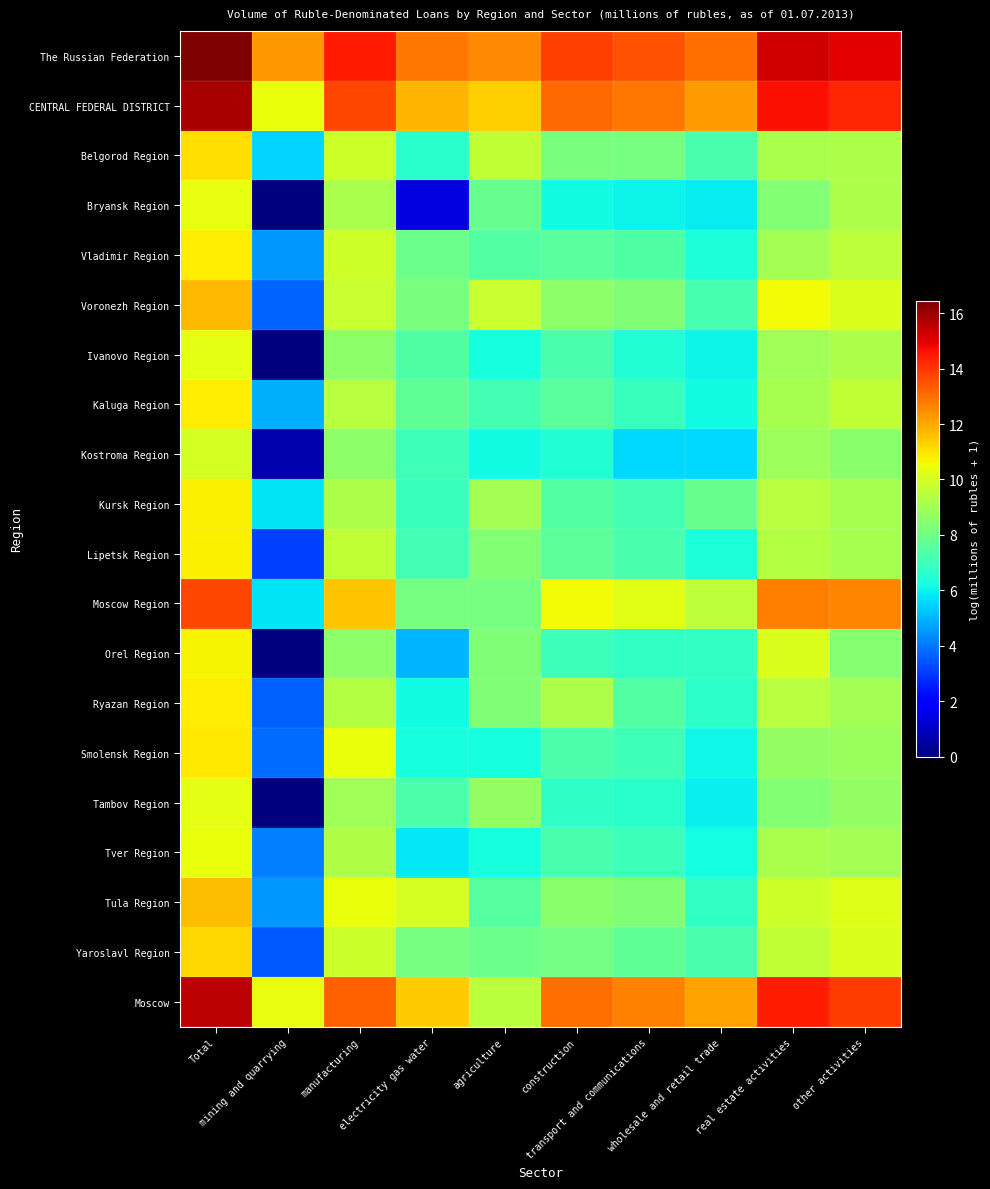

Reading right to left, extract all data points from this chart.

The Russian Federation: other activities=15.0	real estate activities=15.2	wholesale and retail trade=13.0	transport and communications=13.5	construction=13.8	agriculture=12.6	electricity gas water=12.9	manufacturing=14.5	mining and quarrying=12.3	Total=16.4
CENTRAL FEDERAL DISTRICT: other activities=14.3	real estate activities=14.7	wholesale and retail trade=12.2	transport and communications=12.9	construction=13.2	agriculture=11.4	electricity gas water=11.8	manufacturing=13.7	mining and quarrying=10.4	Total=15.8
Belgorod Region: other activities=9.2	real estate activities=9.2	wholesale and retail trade=7.2	transport and communications=8.1	construction=8.2	agriculture=9.6	electricity gas water=6.6	manufacturing=9.8	mining and quarrying=5.5	Total=11.1
Bryansk Region: other activities=9.2	real estate activities=8.4	wholesale and retail trade=5.9	transport and communications=6.0	construction=6.1	agriculture=7.8	electricity gas water=1.4	manufacturing=9.1	mining and quarrying=0.0	Total=10.4
Vladimir Region: other activities=9.5	real estate activities=9.0	wholesale and retail trade=6.3	transport and communications=7.3	construction=7.5	agriculture=7.4	electricity gas water=7.9	manufacturing=9.8	mining and quarrying=4.5	Total=10.8
Voronezh Region: other activities=10.1	real estate activities=10.6	wholesale and retail trade=7.2	transport and communications=8.3	construction=8.6	agriculture=9.7	electricity gas water=8.2	manufacturing=9.7	mining and quarrying=3.7	Total=11.7
Ivanovo Region: other activities=9.2	real estate activities=9.0	wholesale and retail trade=6.0	transport and communications=6.4	construction=7.2	agriculture=6.3	electricity gas water=7.4	manufacturing=8.6	mining and quarrying=0.0	Total=10.3
Kaluga Region: other activities=9.6	real estate activities=9.1	wholesale and retail trade=6.2	transport and communications=6.9	construction=7.5	agriculture=7.1	electricity gas water=7.6	manufacturing=9.4	mining and quarrying=4.9	Total=10.8
Kostroma Region: other activities=8.5	real estate activities=8.9	wholesale and retail trade=5.6	transport and communications=5.6	construction=6.5	agriculture=6.1	electricity gas water=7.0	manufacturing=8.6	mining and quarrying=0.7	Total=10.0
Kursk Region: other activities=9.1	real estate activities=9.4	wholesale and retail trade=7.9	transport and communications=7.1	construction=7.4	agriculture=9.0	electricity gas water=6.9	manufacturing=9.2	mining and quarrying=5.8	Total=10.8
Lipetsk Region: other activities=9.1	real estate activities=9.4	wholesale and retail trade=6.3	transport and communications=7.2	construction=7.6	agriculture=8.4	electricity gas water=7.1	manufacturing=9.6	mining and quarrying=3.1	Total=10.8
Moscow Region: other activities=12.6	real estate activities=12.8	wholesale and retail trade=9.5	transport and communications=10.2	construction=10.6	agriculture=8.1	electricity gas water=8.1	manufacturing=11.5	mining and quarrying=5.7	Total=13.7
Orel Region: other activities=8.4	real estate activities=10.1	wholesale and retail trade=6.8	transport and communications=6.8	construction=7.0	agriculture=8.3	electricity gas water=4.9	manufacturing=8.6	mining and quarrying=0.0	Total=10.7
Ryazan Region: other activities=9.0	real estate activities=9.4	wholesale and retail trade=6.6	transport and communications=7.4	construction=9.2	agriculture=8.3	electricity gas water=6.2	manufacturing=9.3	mining and quarrying=3.6	Total=10.8
Smolensk Region: other activities=8.9	real estate activities=8.7	wholesale and retail trade=6.1	transport and communications=7.1	construction=7.3	agriculture=6.2	electricity gas water=6.2	manufacturing=10.4	mining and quarrying=3.8	Total=10.9
Tambov Region: other activities=8.7	real estate activities=8.4	wholesale and retail trade=6.0	transport and communications=6.6	construction=6.7	agriculture=8.7	electricity gas water=7.3	manufacturing=9.0	mining and quarrying=0.0	Total=10.3
Tver Region: other activities=9.0	real estate activities=9.1	wholesale and retail trade=6.2	transport and communications=7.0	construction=7.2	agriculture=6.3	electricity gas water=5.8	manufacturing=9.3	mining and quarrying=4.1	Total=10.4
Tula Region: other activities=10.2	real estate activities=9.8	wholesale and retail trade=6.8	transport and communications=8.3	construction=8.5	agriculture=7.5	electricity gas water=10.0	manufacturing=10.5	mining and quarrying=4.5	Total=11.6
Yaroslavl Region: other activities=10.1	real estate activities=9.6	wholesale and retail trade=7.2	transport and communications=7.7	construction=8.1	agriculture=7.9	electricity gas water=8.1	manufacturing=9.8	mining and quarrying=3.5	Total=11.2
Moscow: other activities=13.9	real estate activities=14.4	wholesale and retail trade=12.1	transport and communications=12.7	construction=13.0	agriculture=9.4	electricity gas water=11.4	manufacturing=13.2	mining and quarrying=10.4	Total=15.6